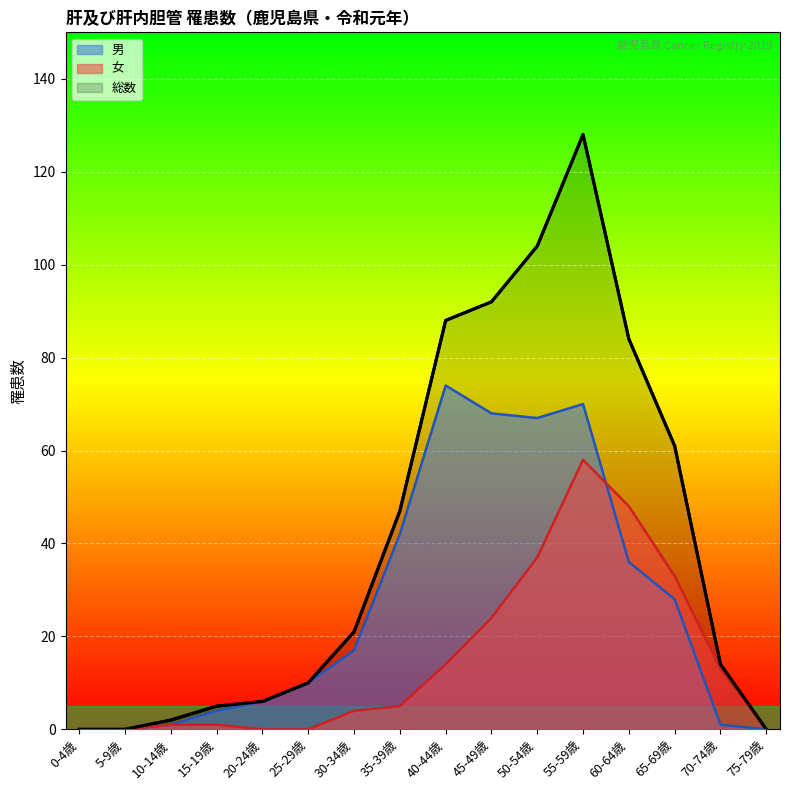

Rank the series by their maximum value, from lowest to highest.

女, 男, 総数